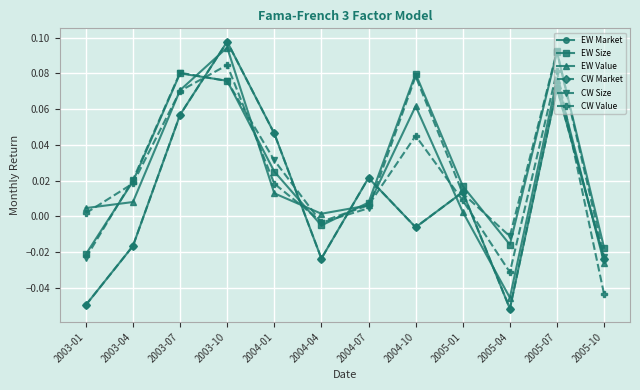

Is this an area chart (filled region under the line)?

No